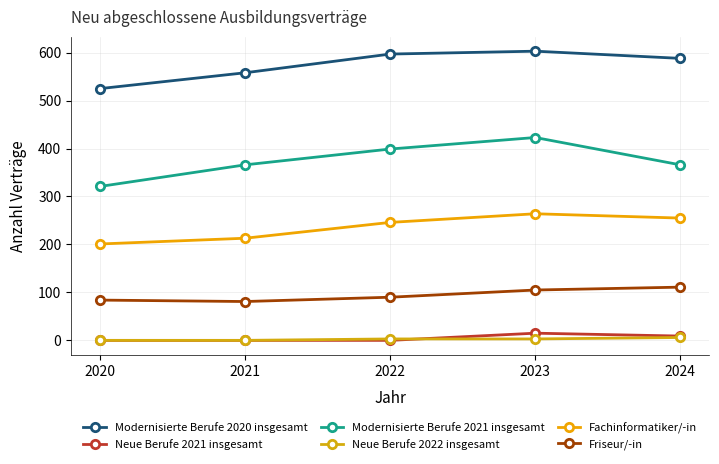

Rank the categories by Modernisierte Berufe 2020 insgesamt value from highest to lowest.

2023, 2022, 2024, 2021, 2020